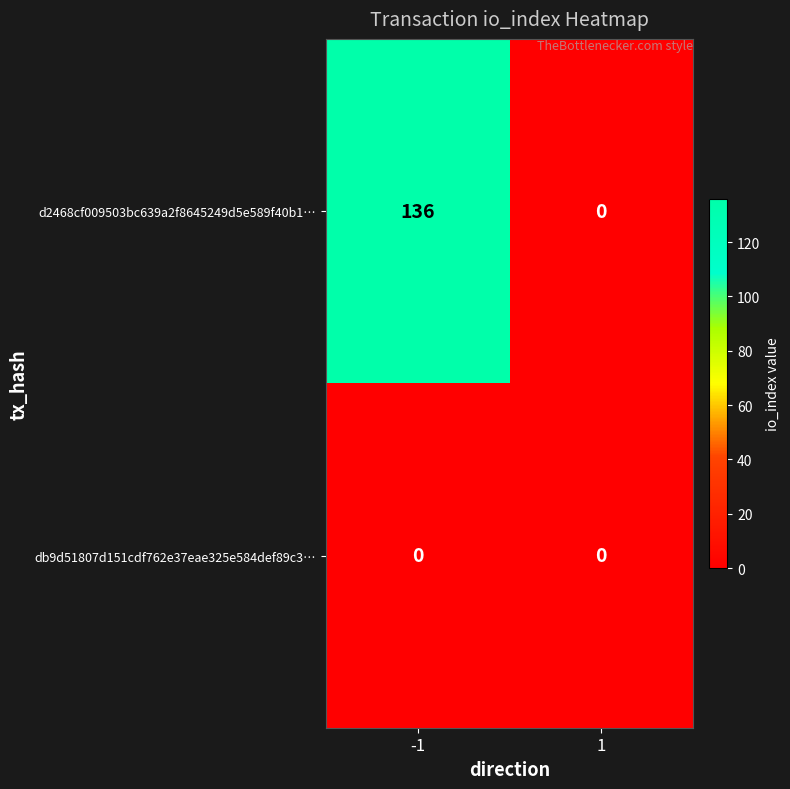

Which series has the largest range (max minus min)?

d2468cf009503bc639a2f8645249d5e589f40b1…